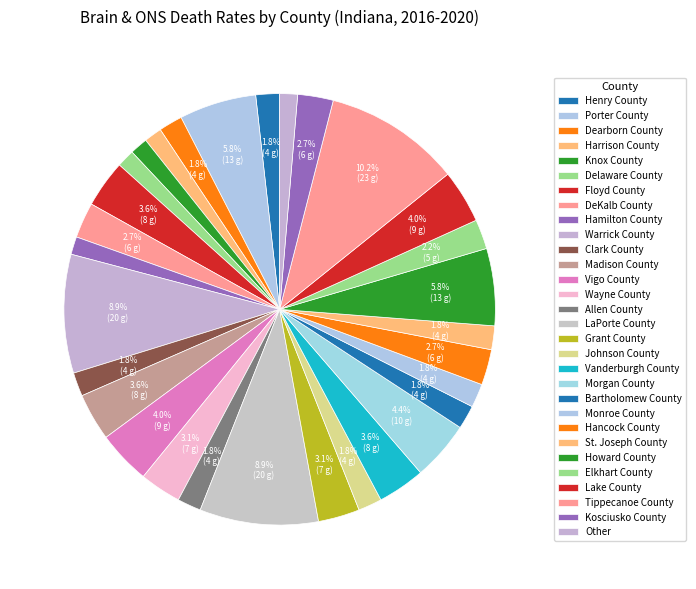

Is there any slice that represents more than half of the pie?

No